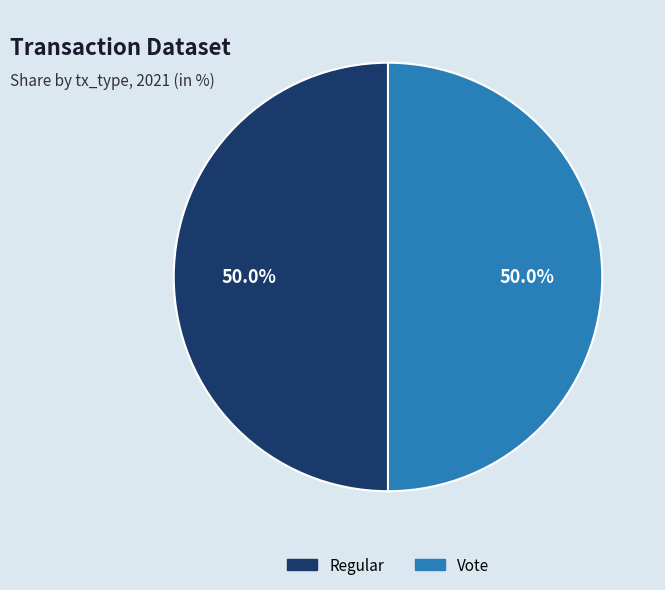

How many segments does this pie chart have?

2